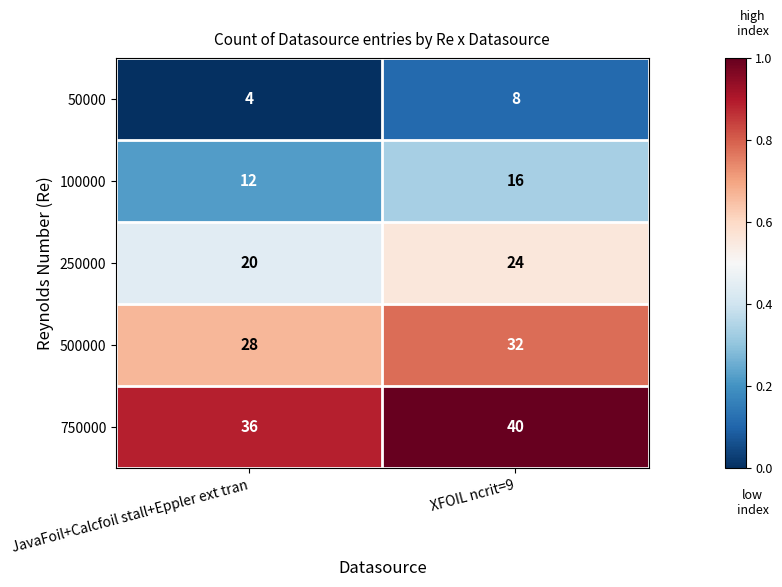

What is the difference between the highest and lowest values at JavaFoil+Calcfoil stall+Eppler ext tran?

32